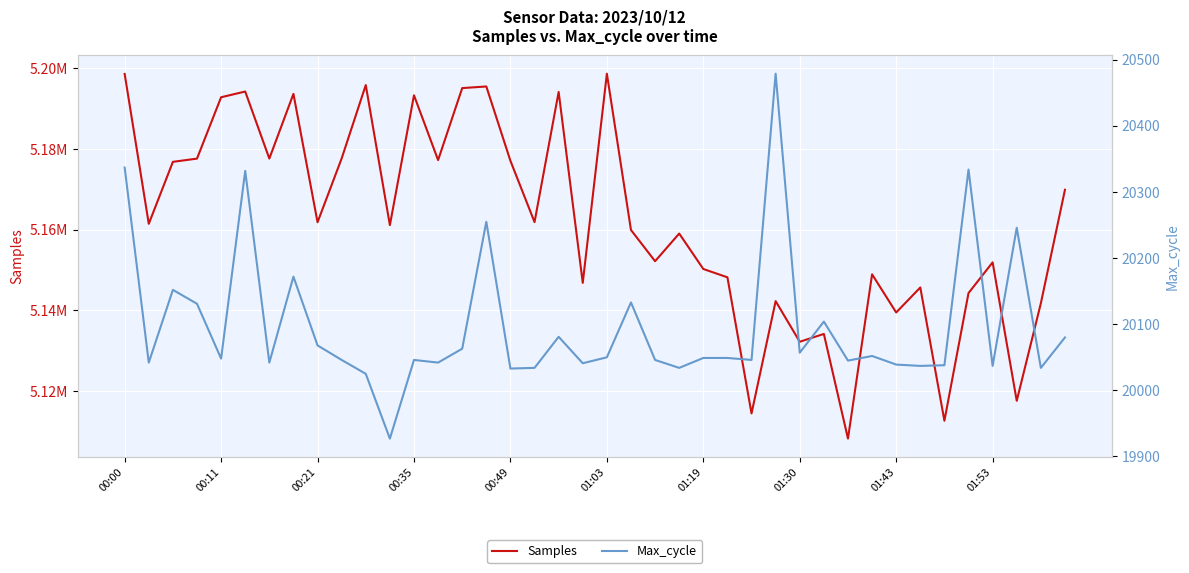

The value of Max_cycle at 01:03 is 26855. True or false?

False